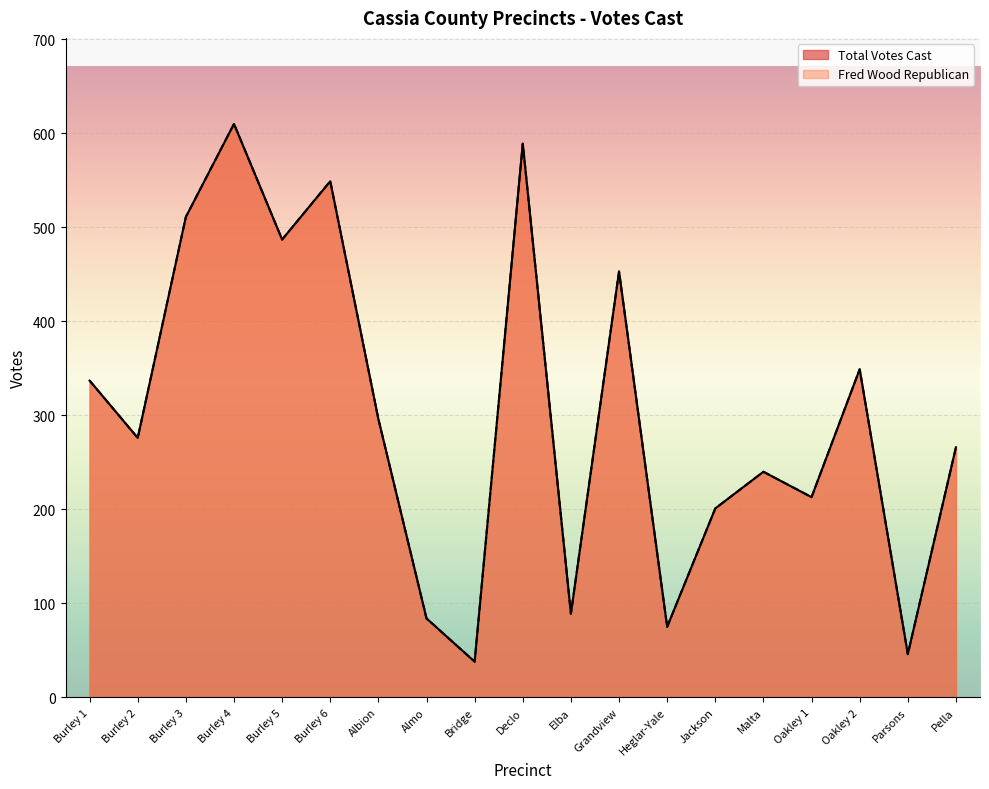

At which category does Total Votes Cast reach its first local valley?

Burley 2